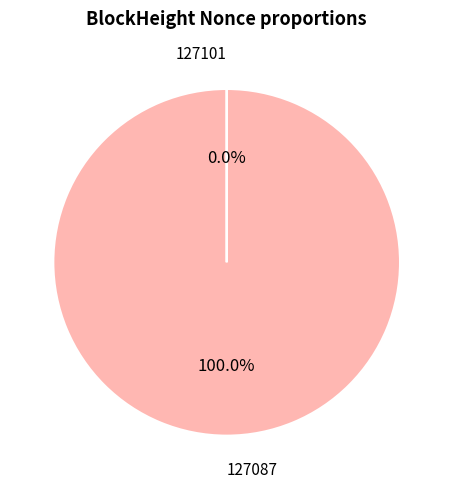

Which slice is the largest?

127087